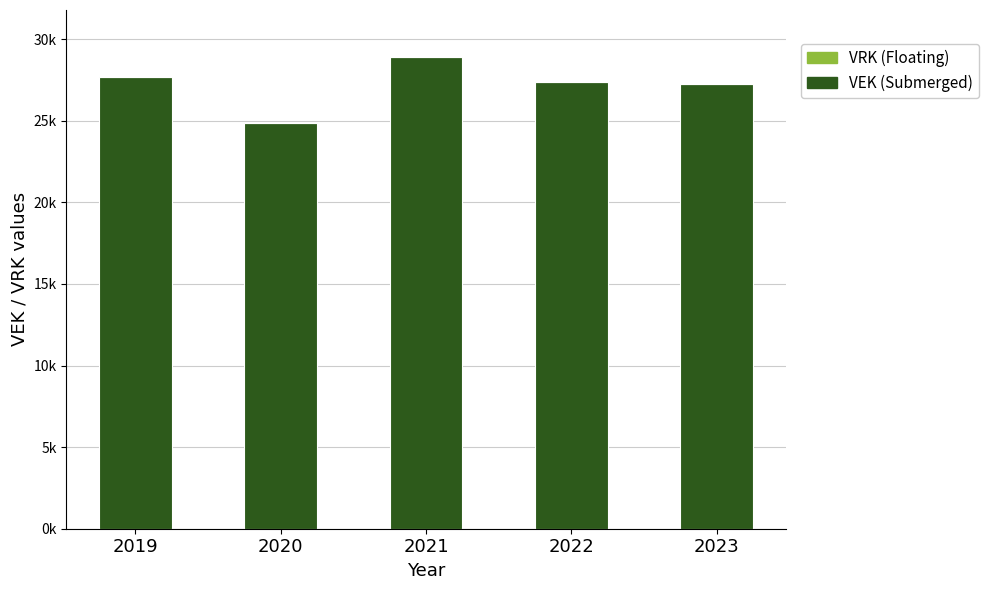

Does the chart contain any negative values?

No